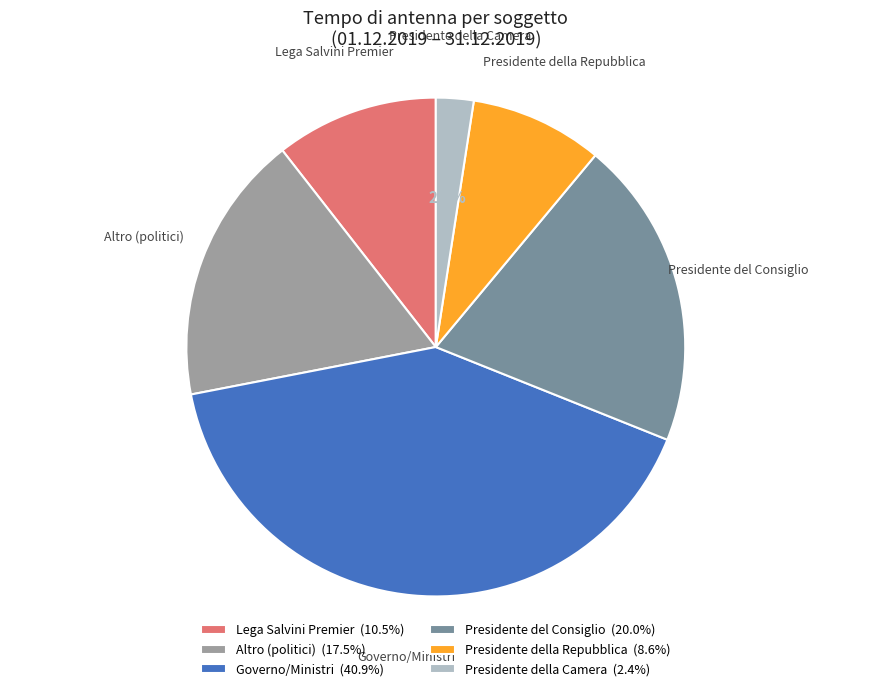

How many segments does this pie chart have?

6